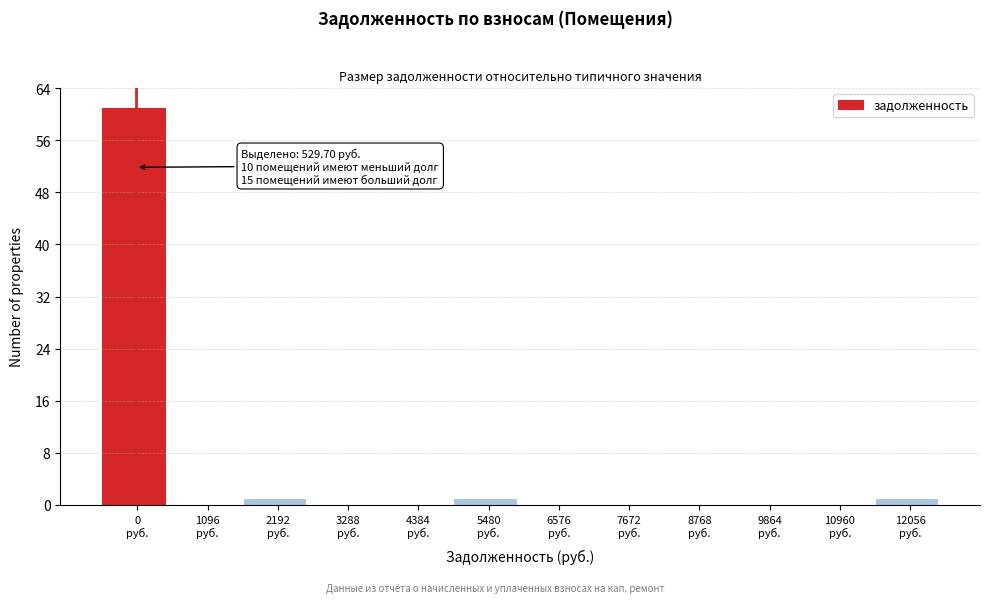

What is the sum of all values?

64